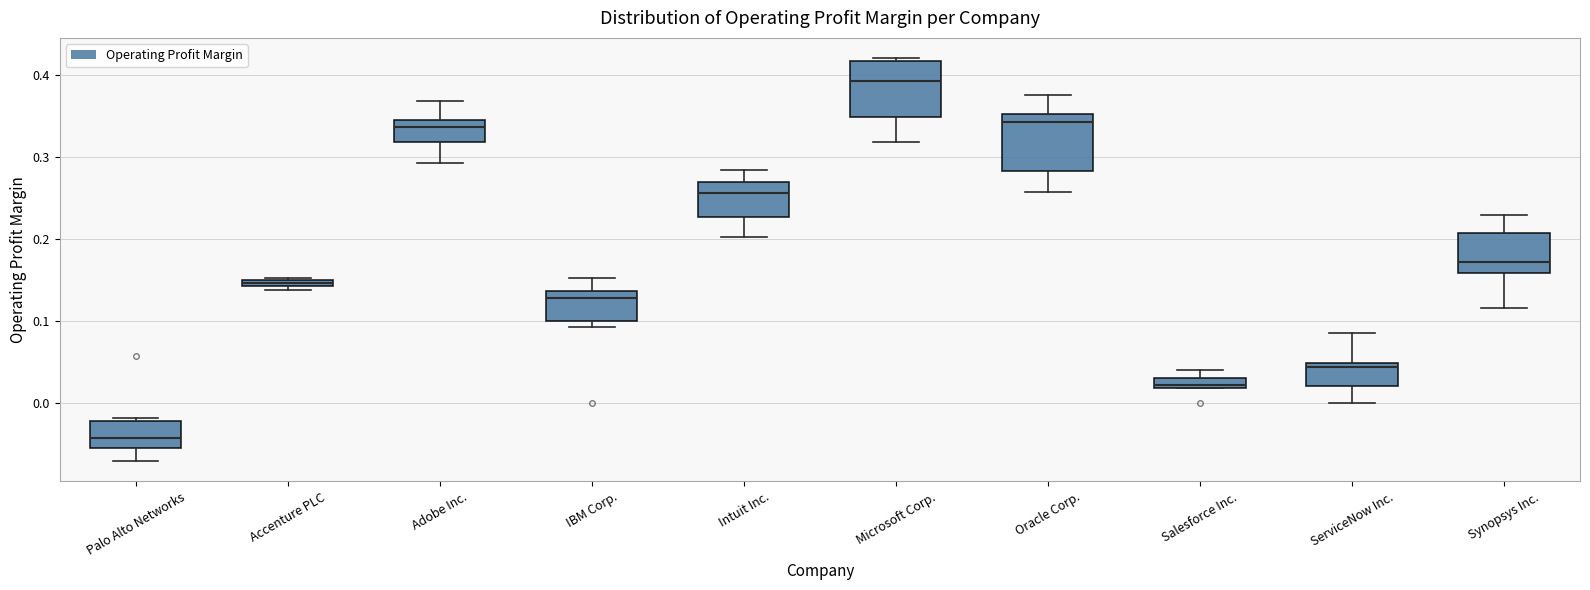

Where does the upper whisker of the box for Intuit Inc. end on the y-axis? The values are not printed on the chart, so give them approximately, as read against the axis.

0.28